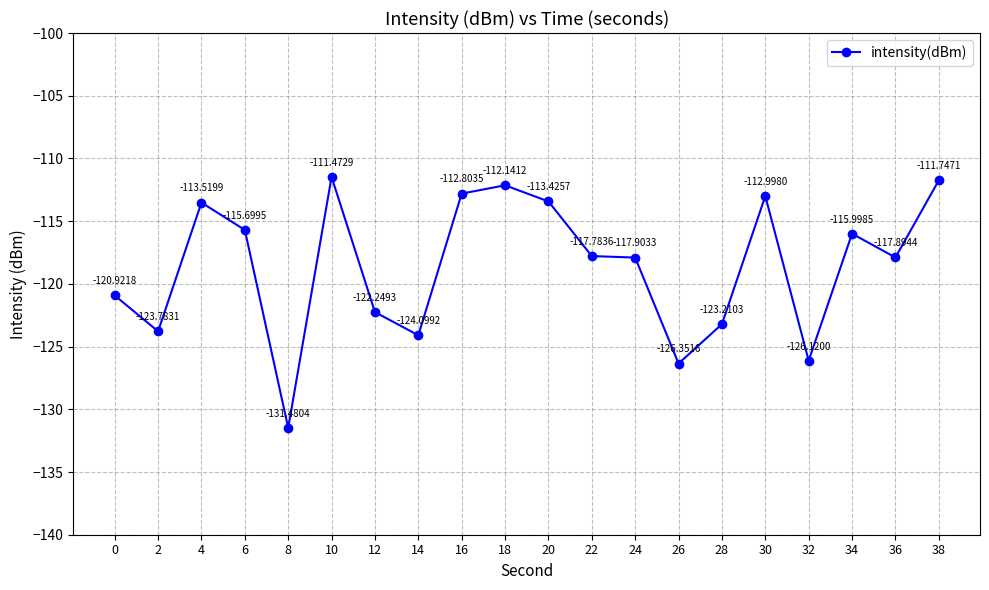

At which label does the data first exceed -117?

4